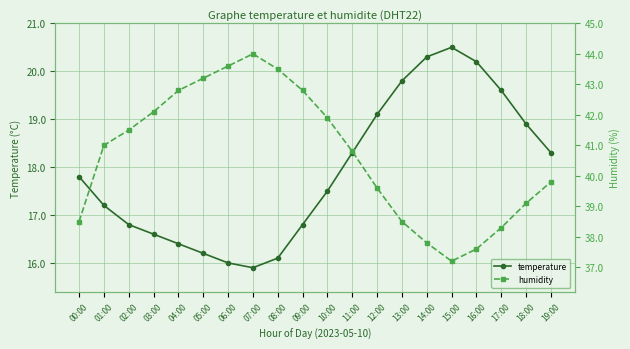

What is the approximate value of humidity at 12:00?

39.6